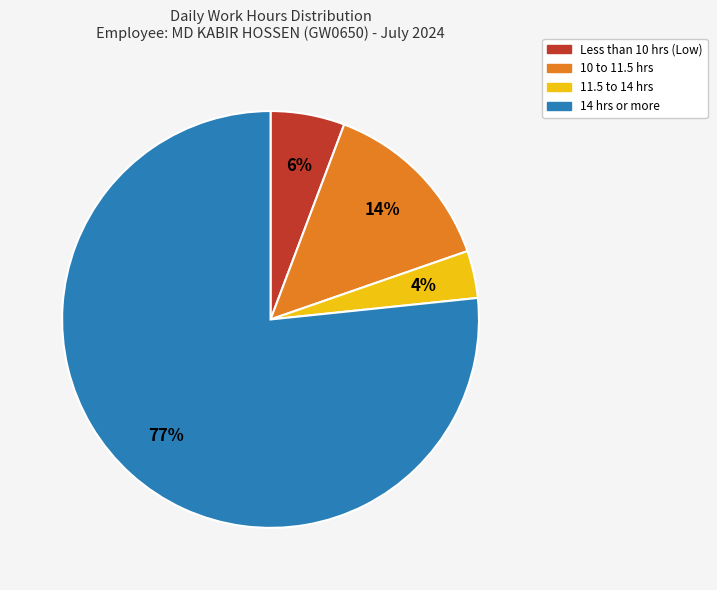

Is there a majority slice in this chart?

Yes